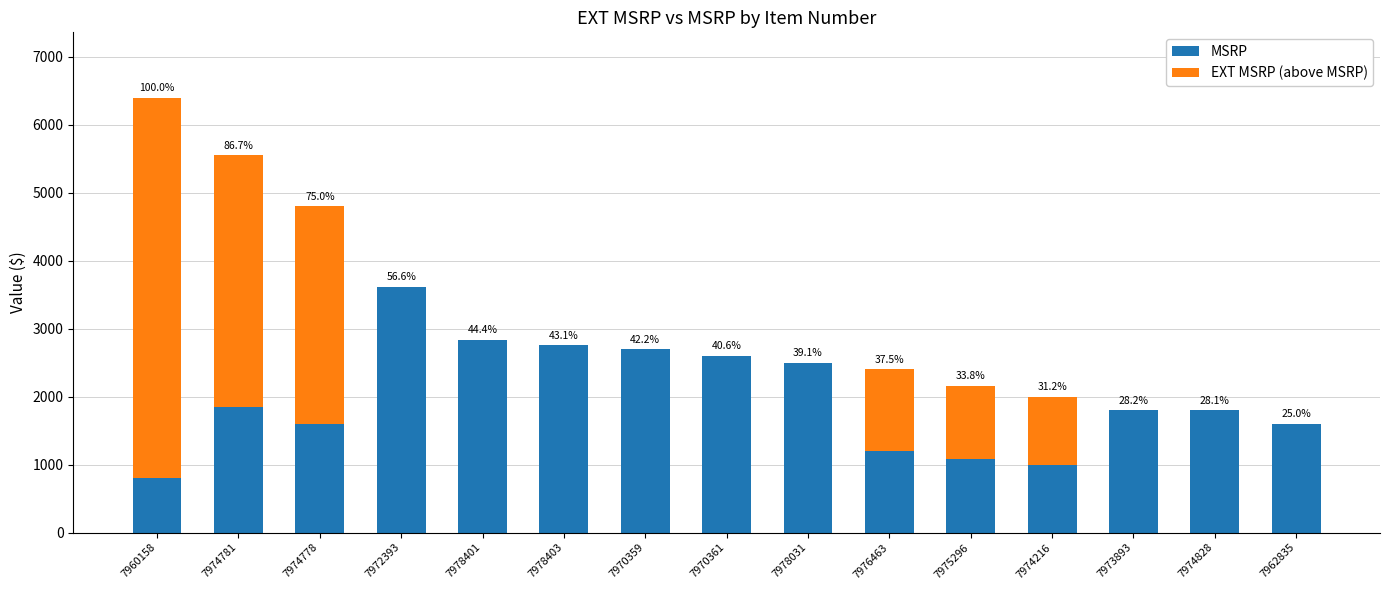

Does the chart contain stacked bars?

Yes